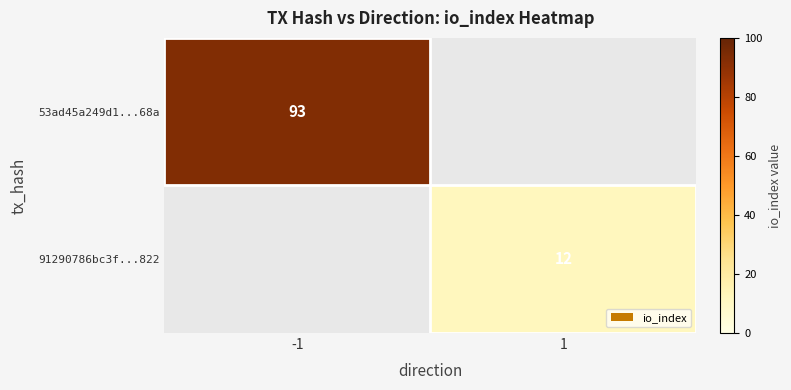

The 91290786bc3f...822 series shows 6 at 1. True or false?

False